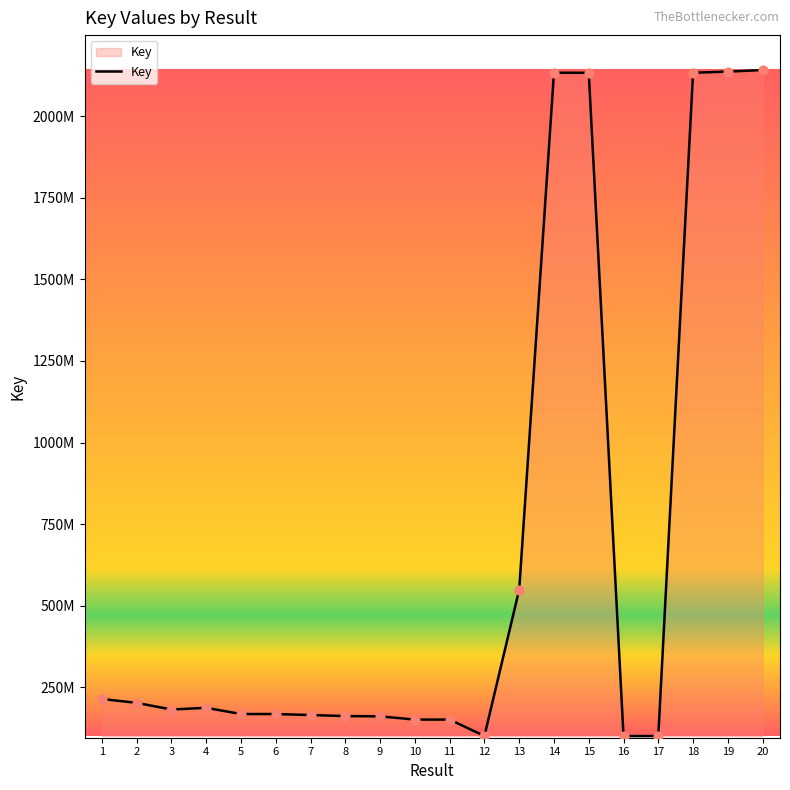

Does the chart have visible grid lines?

No